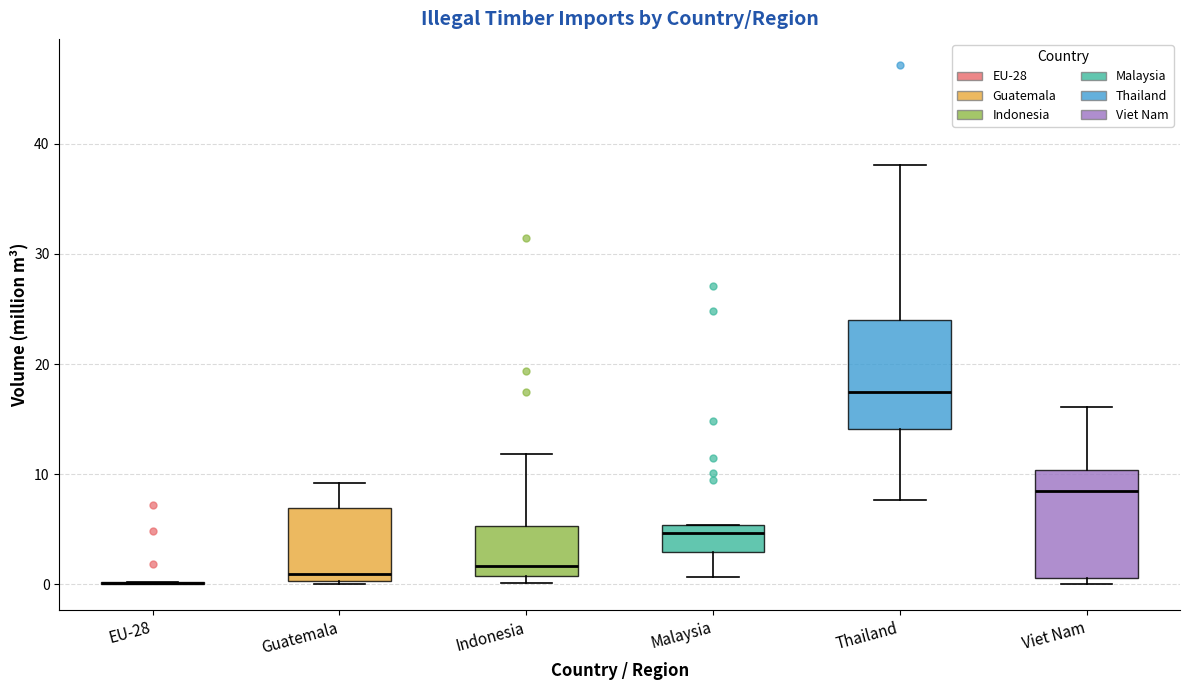

Where does the median line of the box for Viet Nam sit on the y-axis? The values are not printed on the chart, so give them approximately, as read against the axis.

8